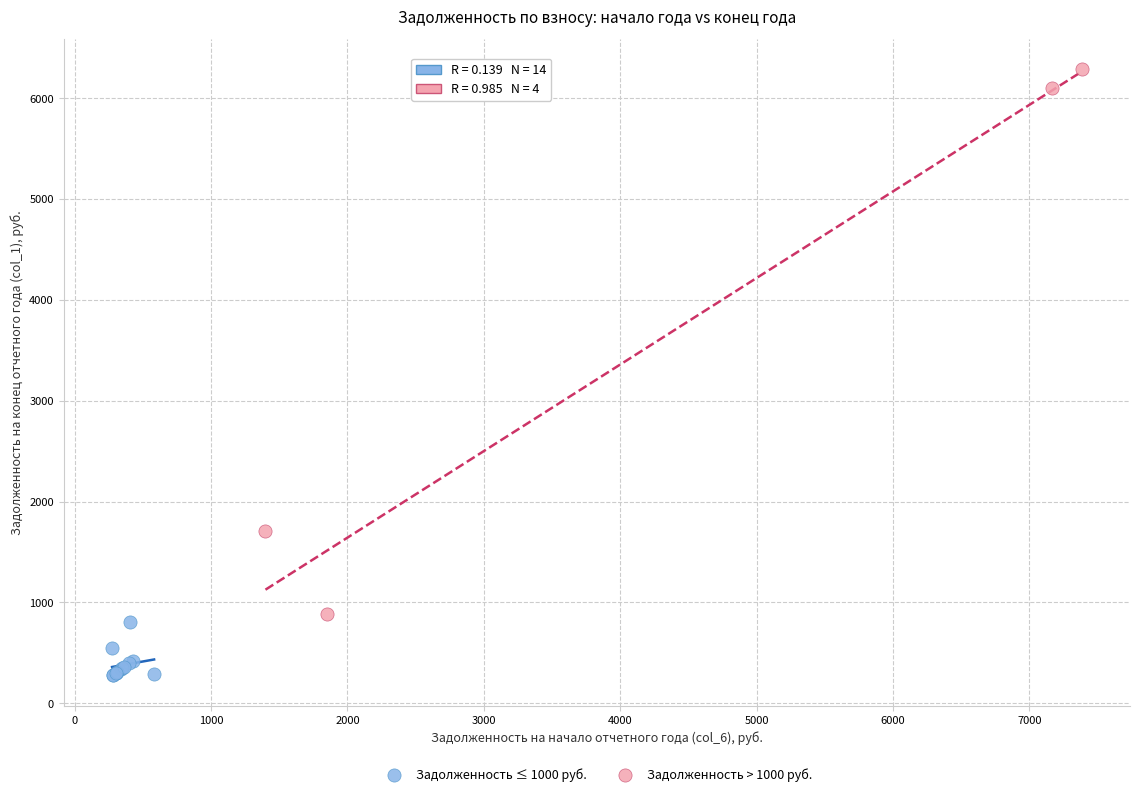

What are all the series names shown in the legend?

Задолженность ≤ 1000 руб., Задолженность > 1000 руб.